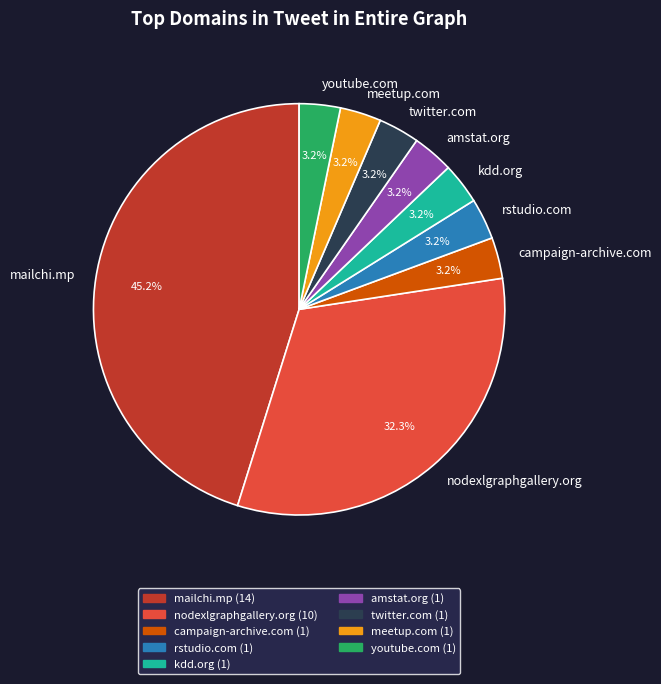

What is the largest slice in the pie chart?

mailchi.mp